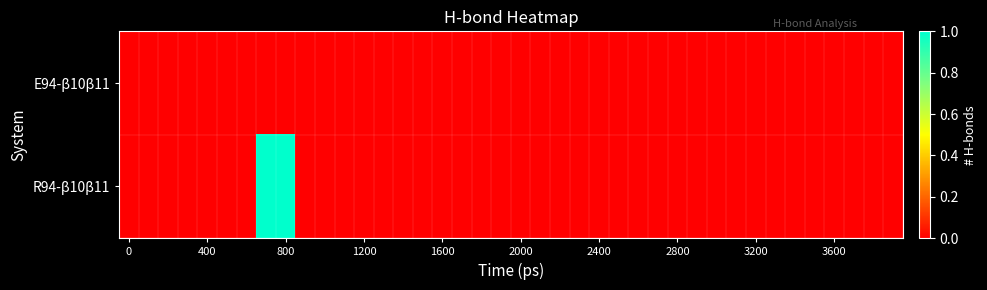

At how many categories does at least one series exceed 0?

2